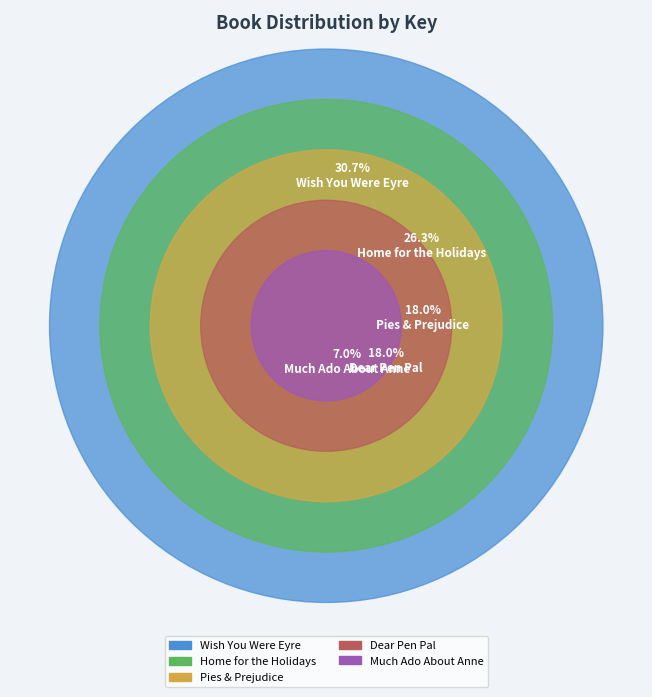

Is there any slice that represents more than half of the pie?

No